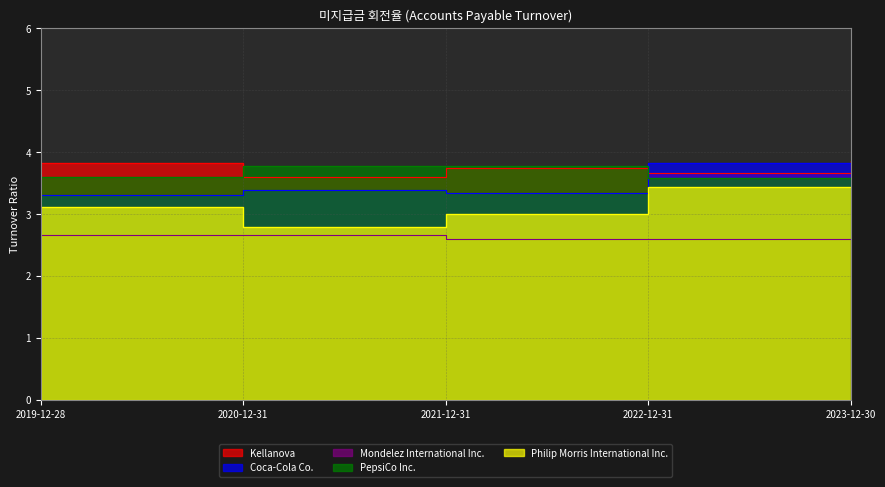

What is the difference between the maximum and minimum values in the Kellanova series?

0.2